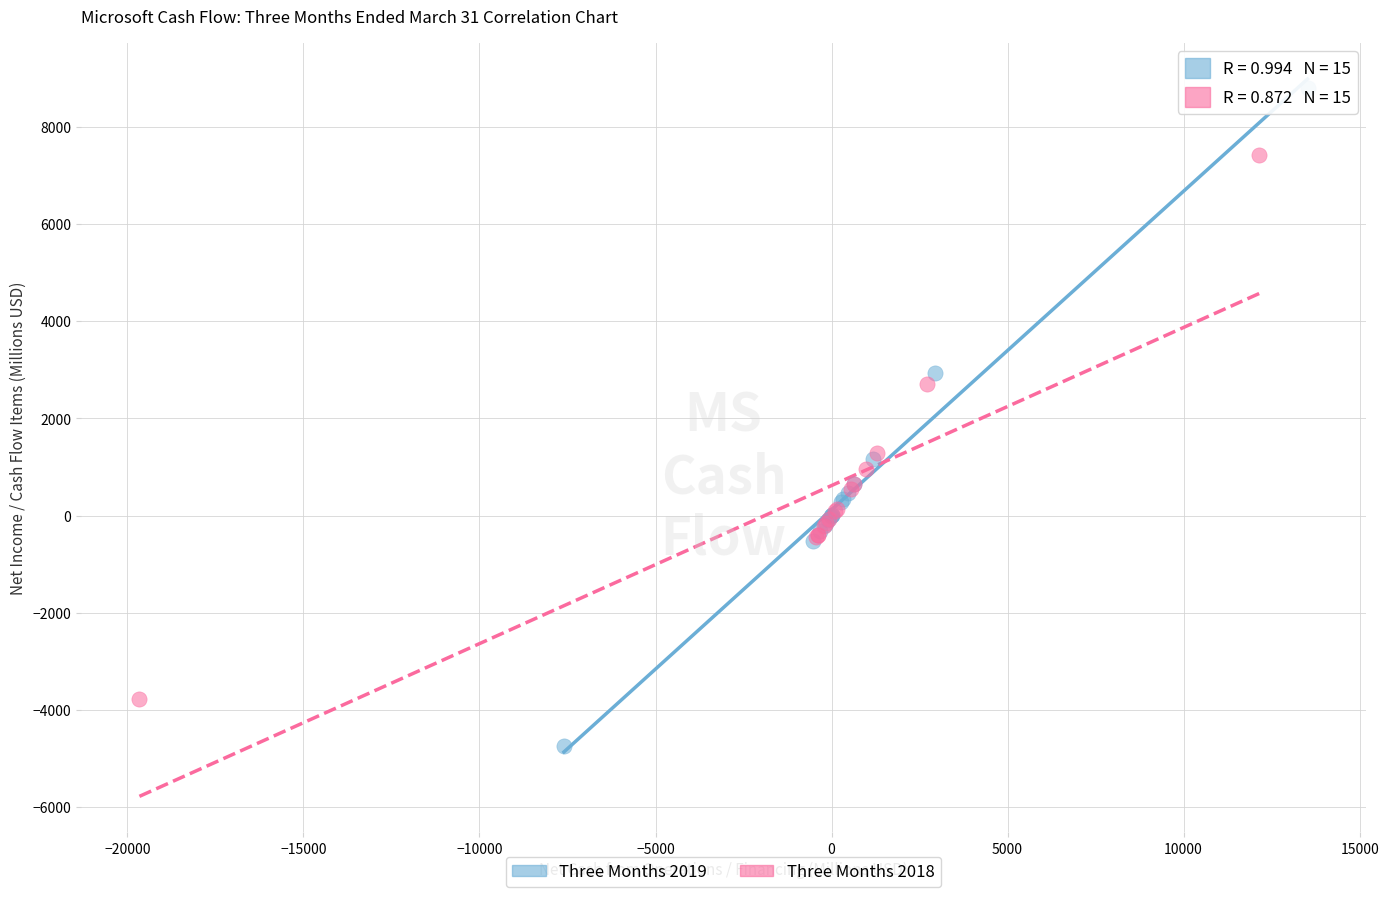

Which series reaches the maximum Y coordinate?

Three Months 2019